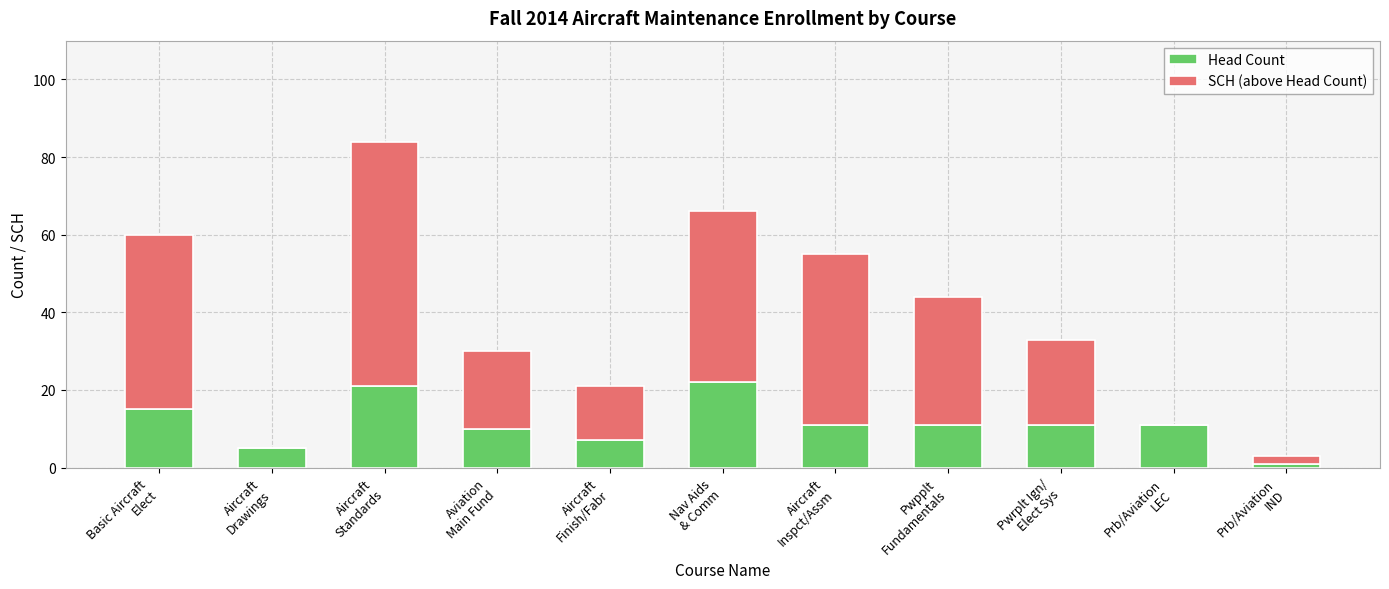

What is the highest value of the Head Count series?

22